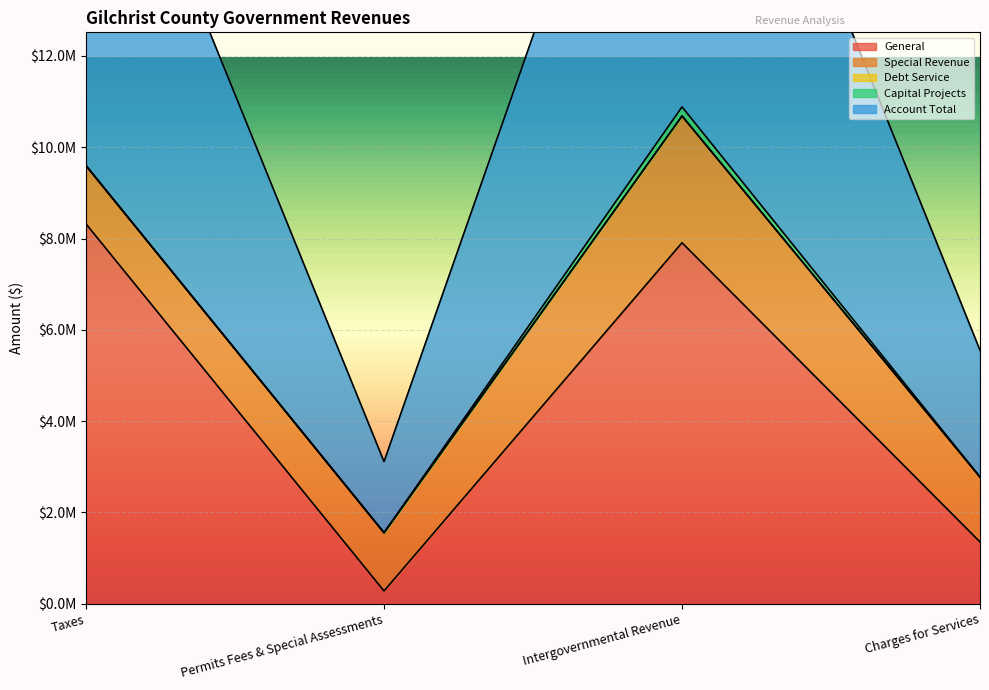

Count the Capital Projects values in the range 0 to 199319.

4